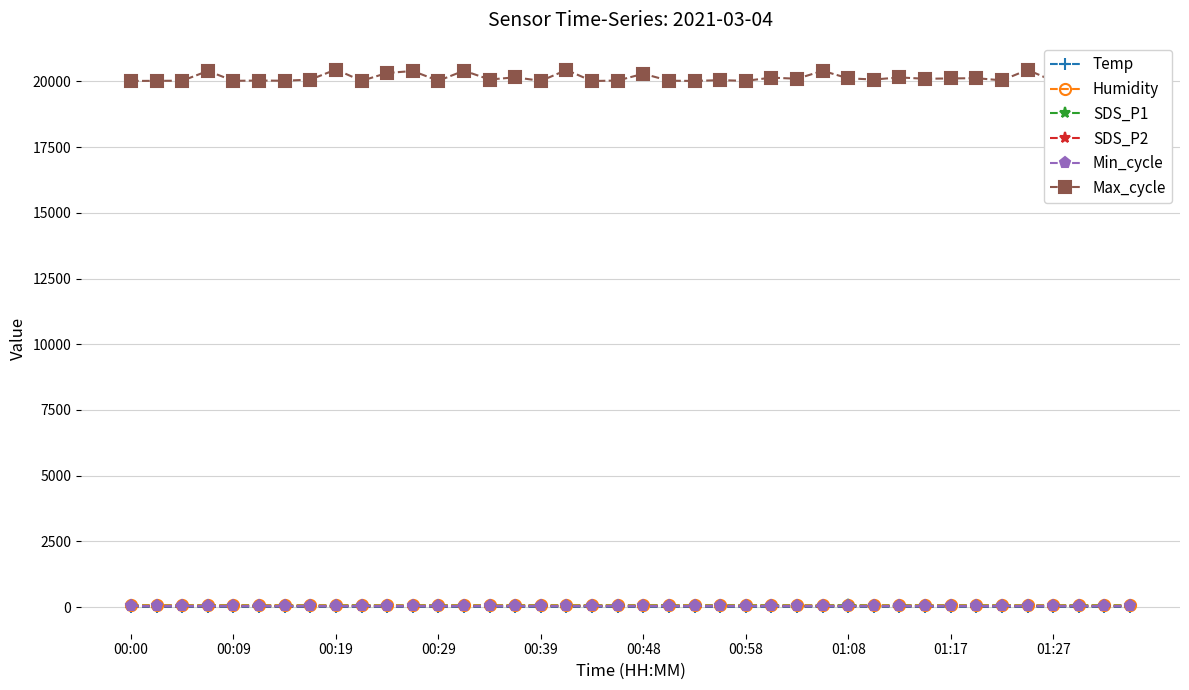

Which series has the largest range (max minus min)?

Max_cycle